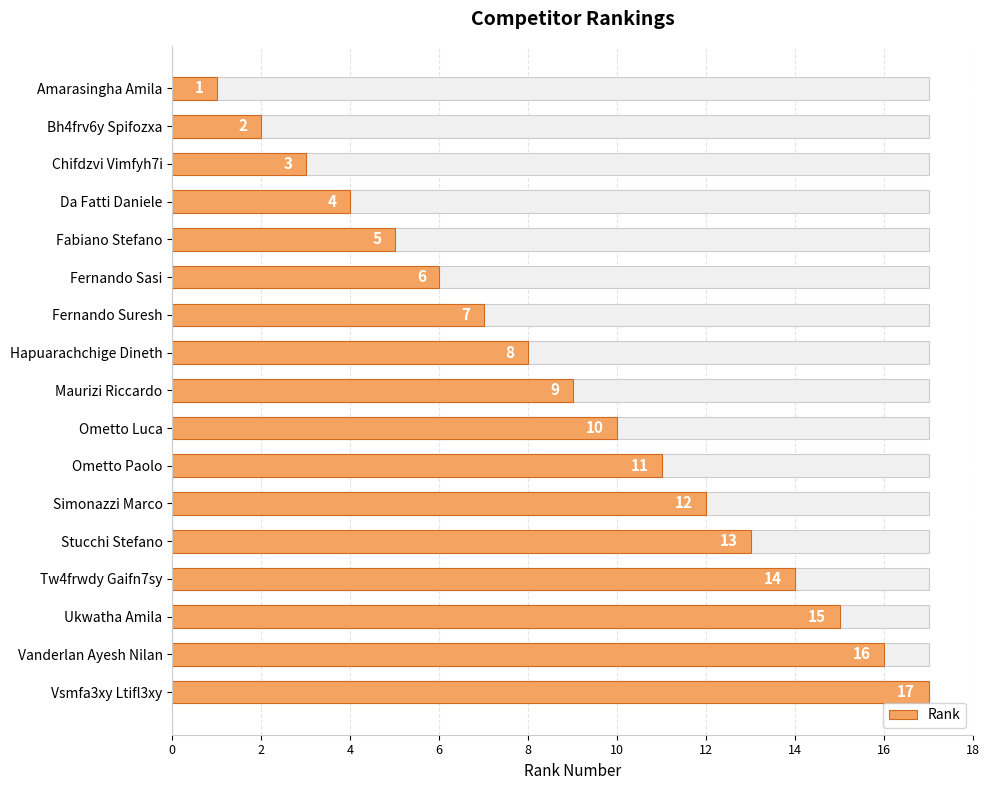

What is the difference between the second highest and minimum values?

15